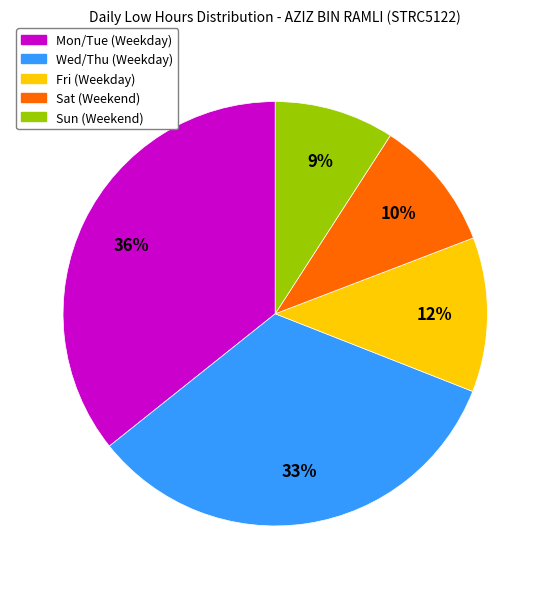

Is there any slice that represents more than half of the pie?

No